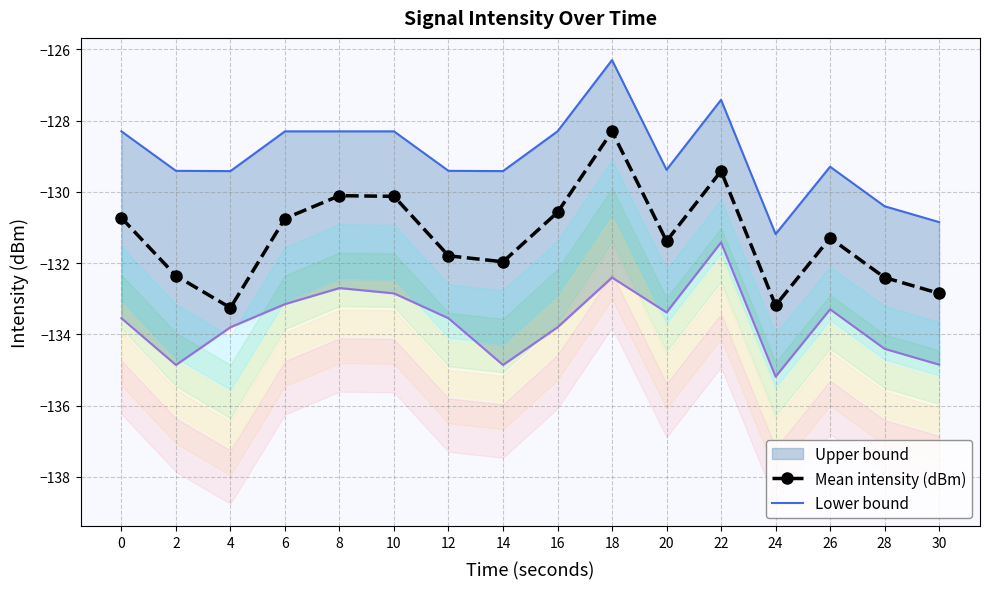

True or false: Mean intensity (dBm) and Lower bound intersect in this chart.

False